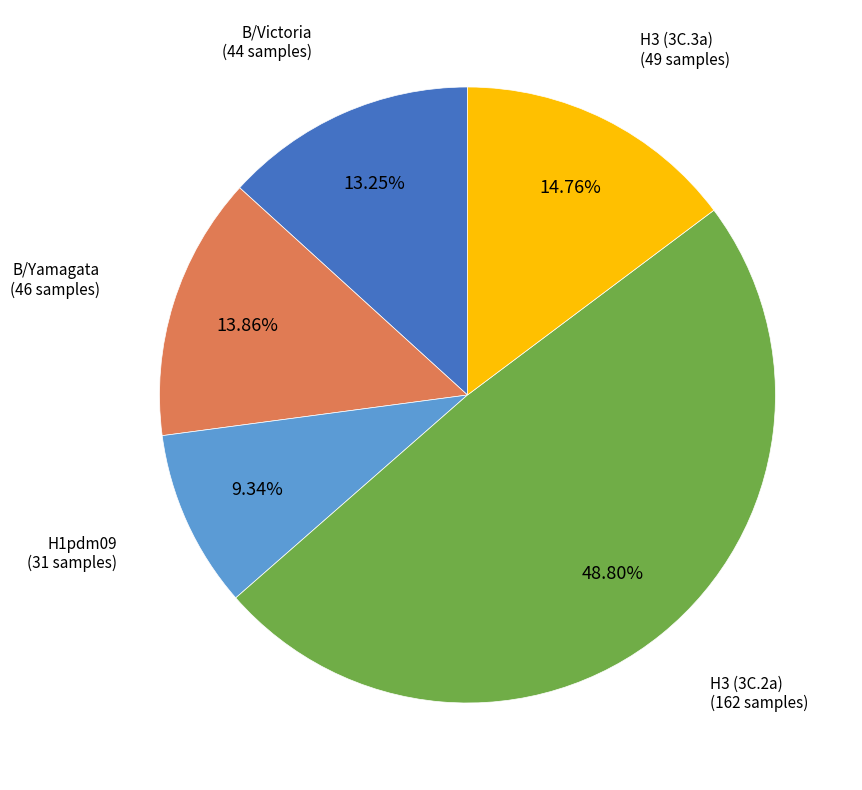

Is there a majority slice in this chart?

No